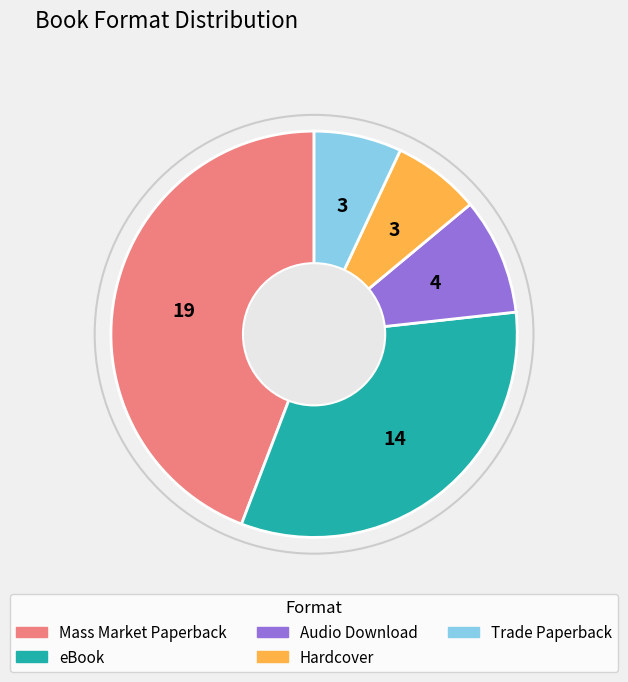

How many segments does this pie chart have?

5